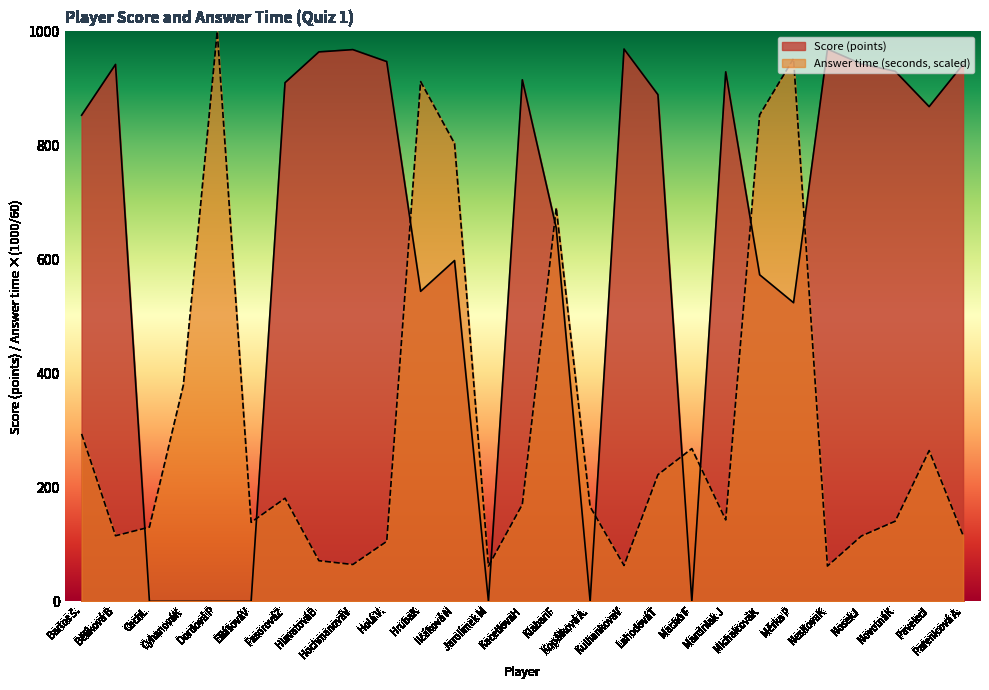

Reading right to left, what are all the values shown in this chart?

Score (points): Pařenicová A.=942.0	PavelecI=868.0	NovotnáK=930.0	NosekJ=943.0	NesitovaK=969.0	Měrka P=524.0	MichalcováK=573.0	Marciniak J=929.0	Machů F=0.0	LahodováT=889.0	KulhankovaV=969.0	Kopálková A.=0.0	KlabanF=655.0	KacetlovaH=915.0	Jarolímek M=0.0	Ilčáková N=598.0	HrubaK=544.0	Holá V.=947.0	HochmanováV=968.0	HlavatováB=964.0	FasorováZ=910.0	EliášováV=0.0	Dordová P=0.0	CyhanováK=0.0	CachL=0.0	Bělíková B=942.0	Bartoš Š.=853.0
Answer time (seconds): Pařenicová A.=116.0	PavelecI=264.6	NovotnáK=140.7	NosekJ=114.7	NesitovaK=62.0	Měrka P=952.4	MichalcováK=853.4	Marciniak J=142.9	Machů F=268.1	LahodováT=222.3	KulhankovaV=63.0	Kopálková A.=166.1	KlabanF=690.5	KacetlovaH=170.2	Jarolímek M=62.0	Ilčáková N=803.4	HrubaK=911.9	Holá V.=105.3	HochmanováV=64.7	HlavatováB=71.4	FasorováZ=181.0	EliášováV=138.8	Dordová P=1000.0	CyhanováK=379.2	CachL=130.4	Bělíková B=115.2	Bartoš Š.=293.9